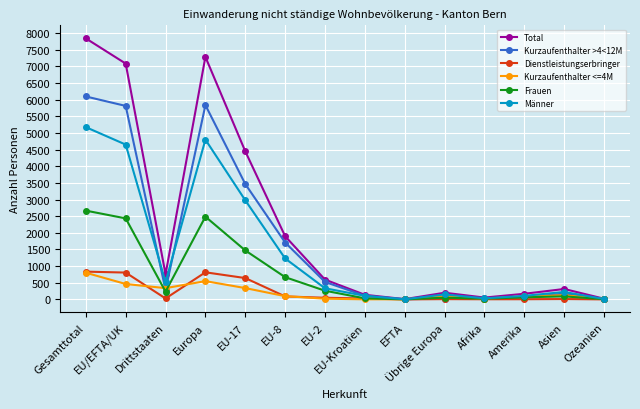

The Dienstleistungserbringer series shows 8 at Übrige Europa. True or false?

True